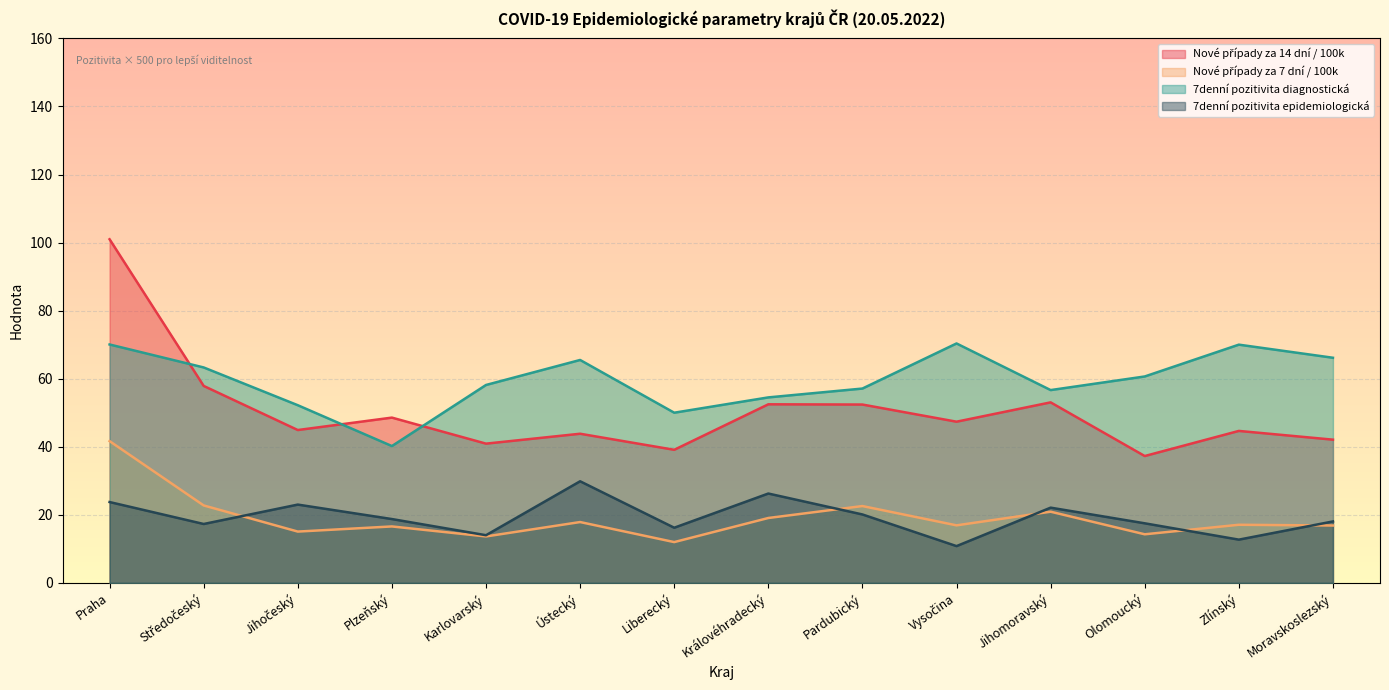

Which label corresponds to the smallest value in the chart?

Vysočina